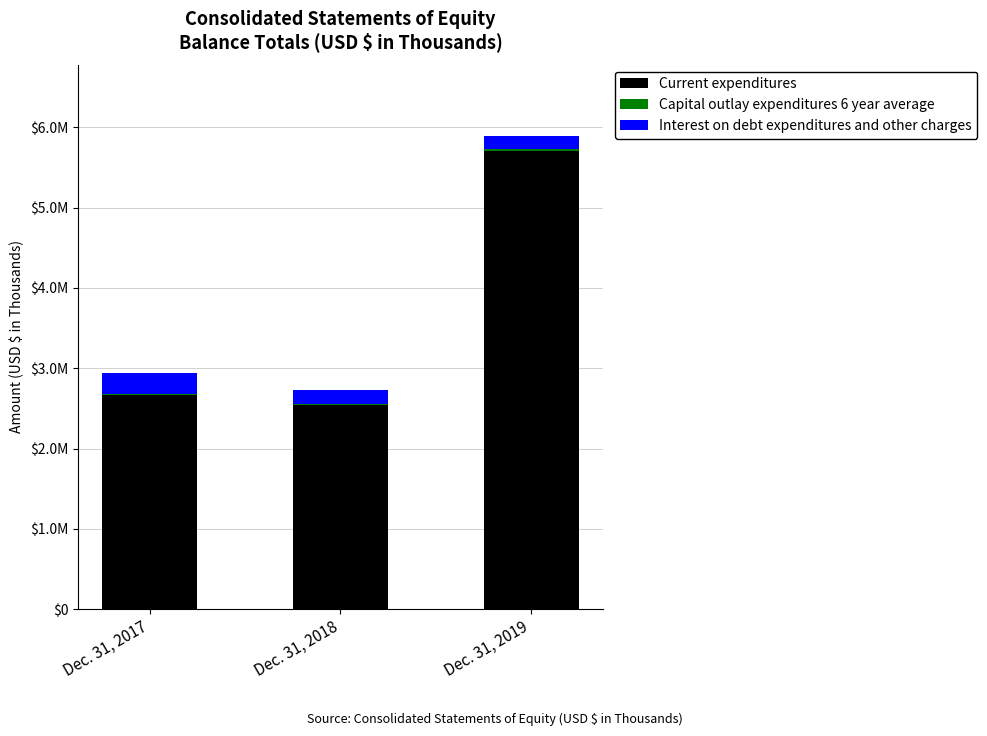

Rank the series at Dec. 31, 2017 from lowest to highest value.

Capital outlay expenditures 6 year average, Interest on debt expenditures and other charges, Current expenditures